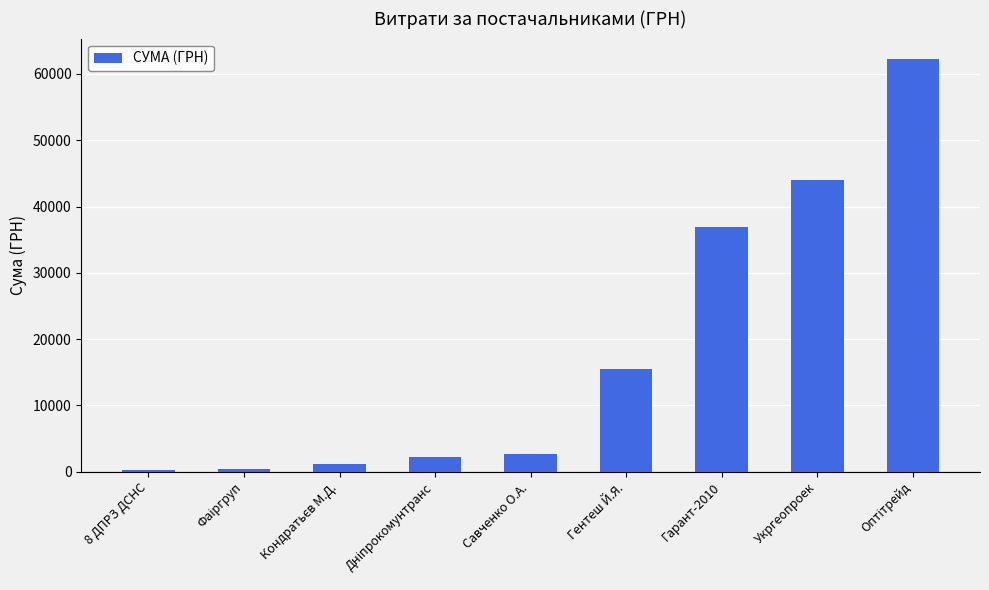

Does the chart contain stacked bars?

No